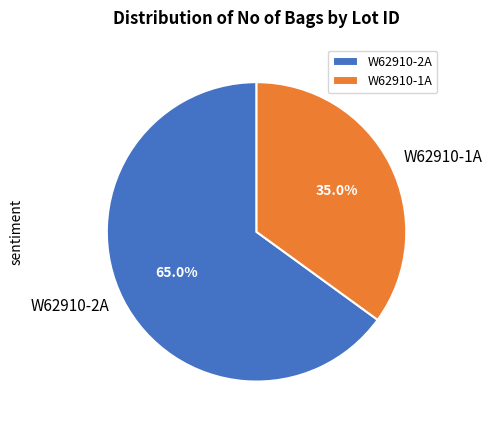

Which slice is the smallest?

W62910-1A